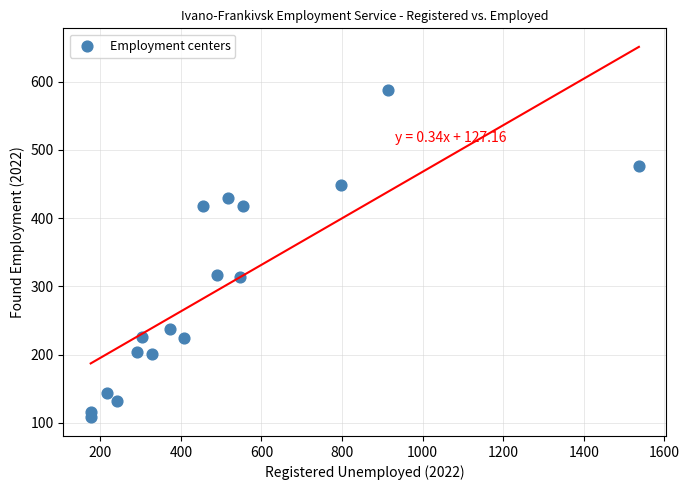

What is the range of Y values (max minus min)?

479